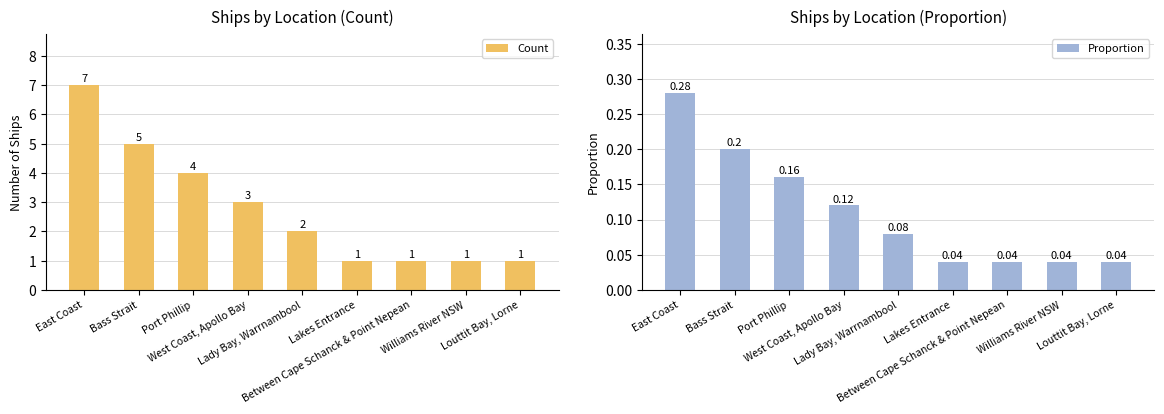

What is the difference between the second highest and second lowest values in the Count series?

4